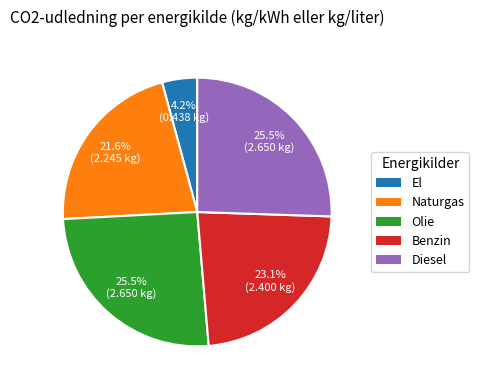

To the nearest percent, what is the difference between the largest and smallest slice percentages?

21%